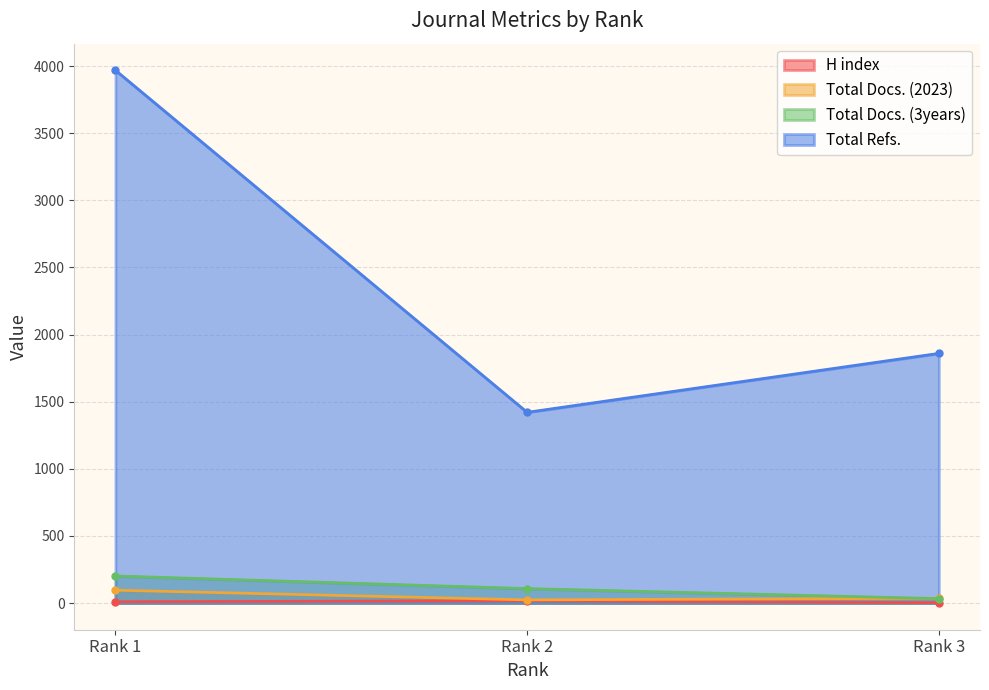

At which label does H index reach its peak?

Rank 2